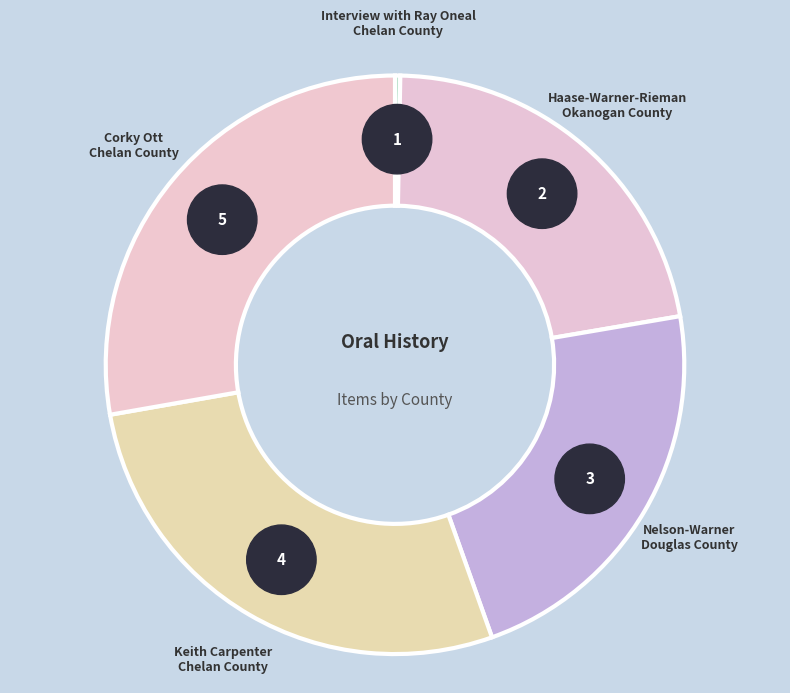

Is there a majority slice in this chart?

No